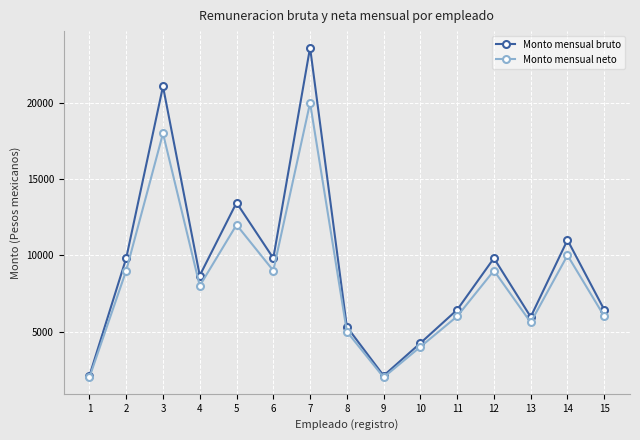

Which category has the highest value across all series?

7